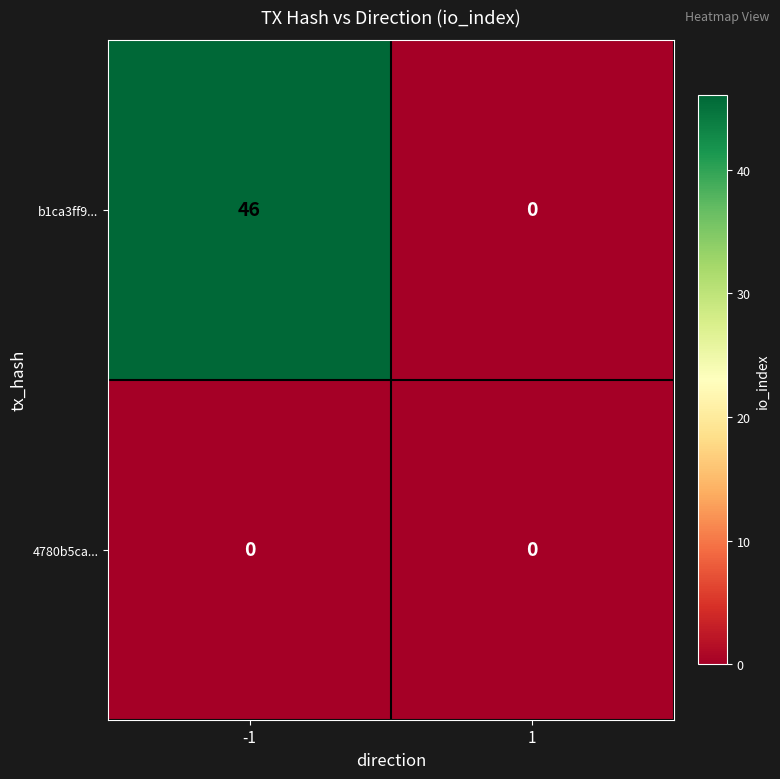

The 4780b5ca... series shows 0 at -1. True or false?

True